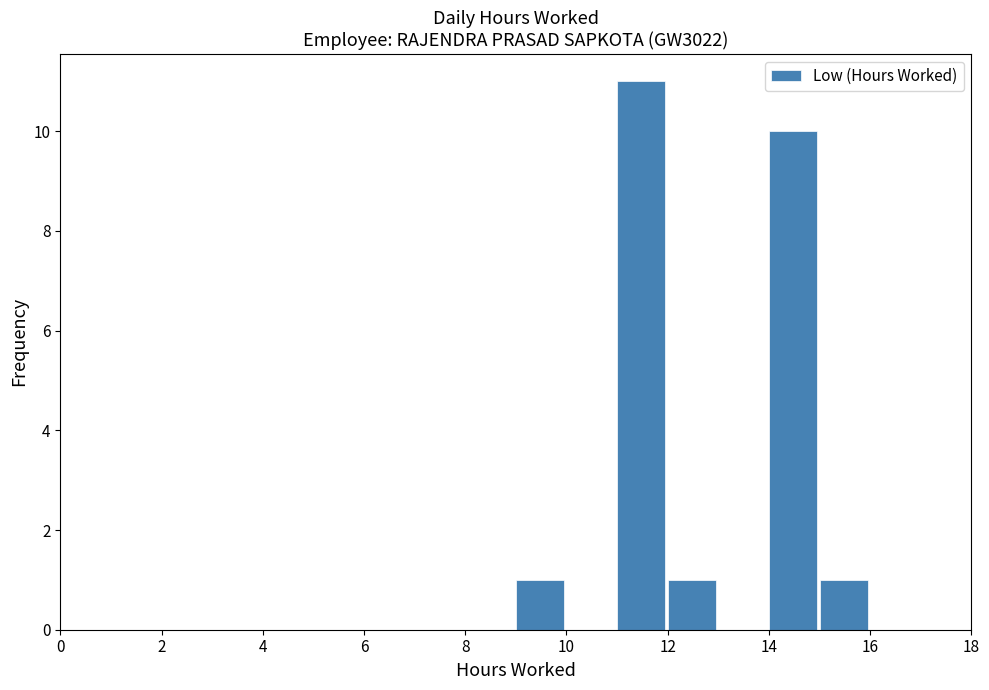

Reading left to right, transcribe this chart: for each bar, give the range it covers on the x-axis and its height. The values are not printed on the chart, so give them approximately, as read against the axis.

0 to 1: 0
1 to 2: 0
2 to 3: 0
3 to 4: 0
4 to 5: 0
5 to 6: 0
6 to 7: 0
7 to 8: 0
8 to 9: 0
9 to 10: 1
10 to 11: 0
11 to 12: 11
12 to 13: 1
13 to 14: 0
14 to 15: 10
15 to 16: 1
16 to 17: 0